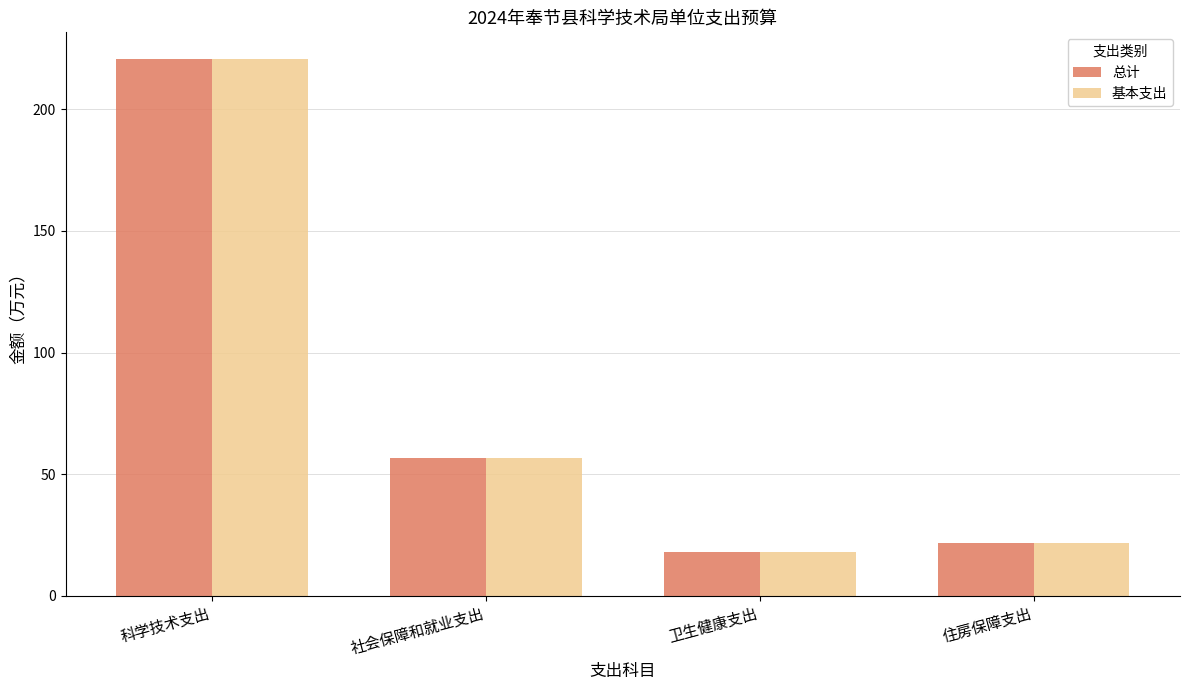

What is the minimum value for 基本支出?

18.1